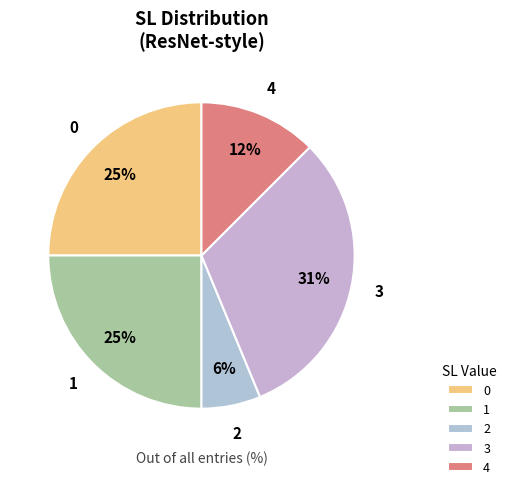

Is the sum of 2 and 3 greater than half?

No